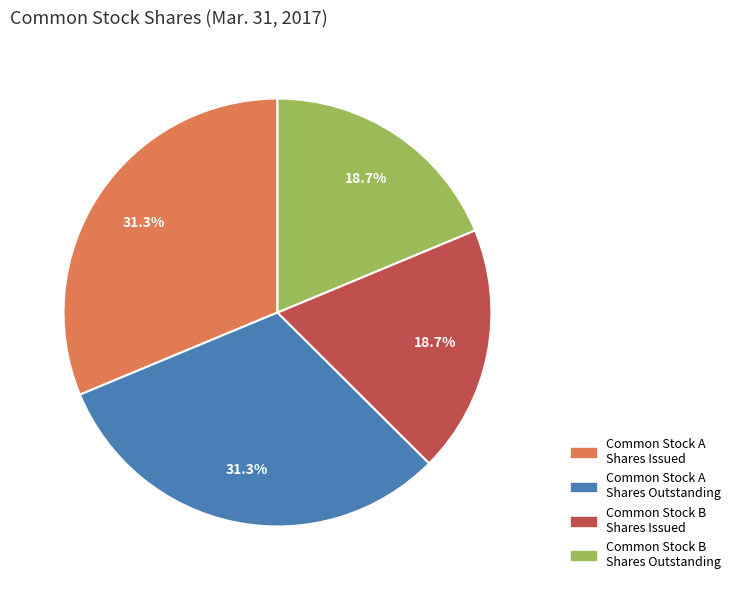

Does Common Stock A Shares Issued represent more than half of the total?

No